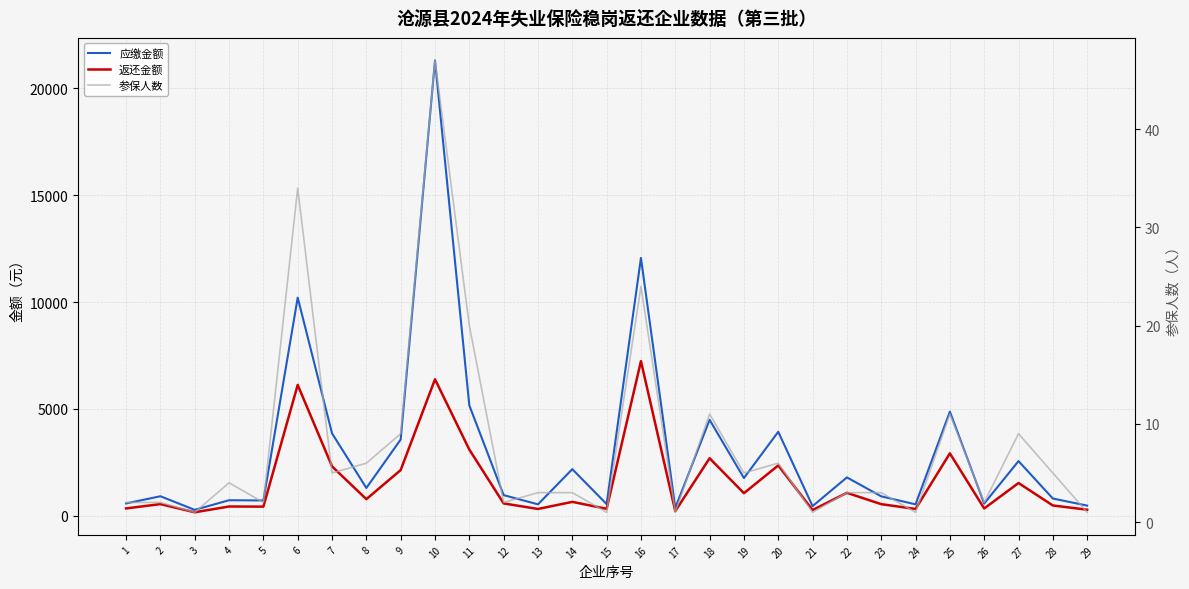

Which category has the lowest value in the 参保人数 series?

3